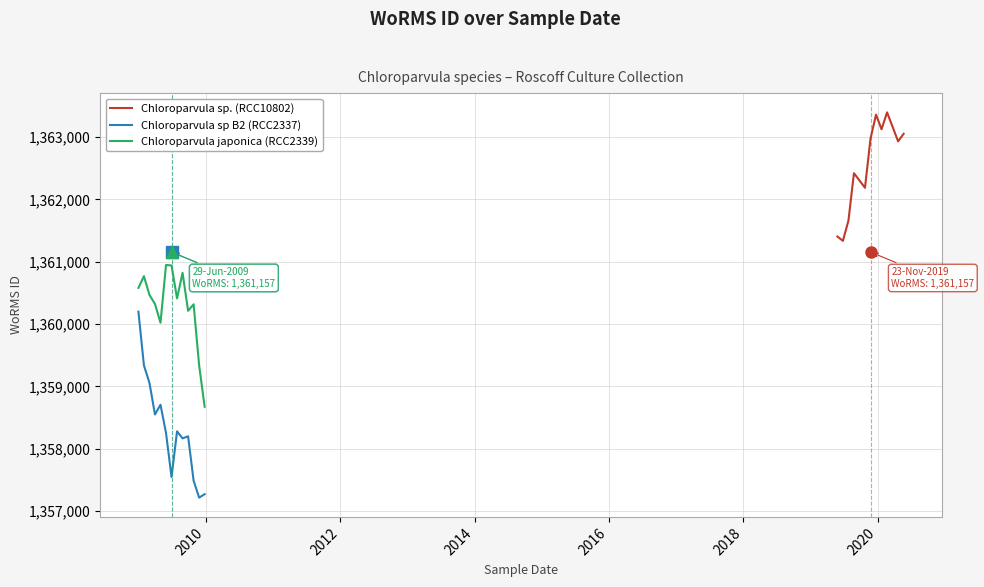

True or false: Chloroparvula japonica (RCC2339) and Chloroparvula sp B2 (RCC2337) intersect in this chart.

False